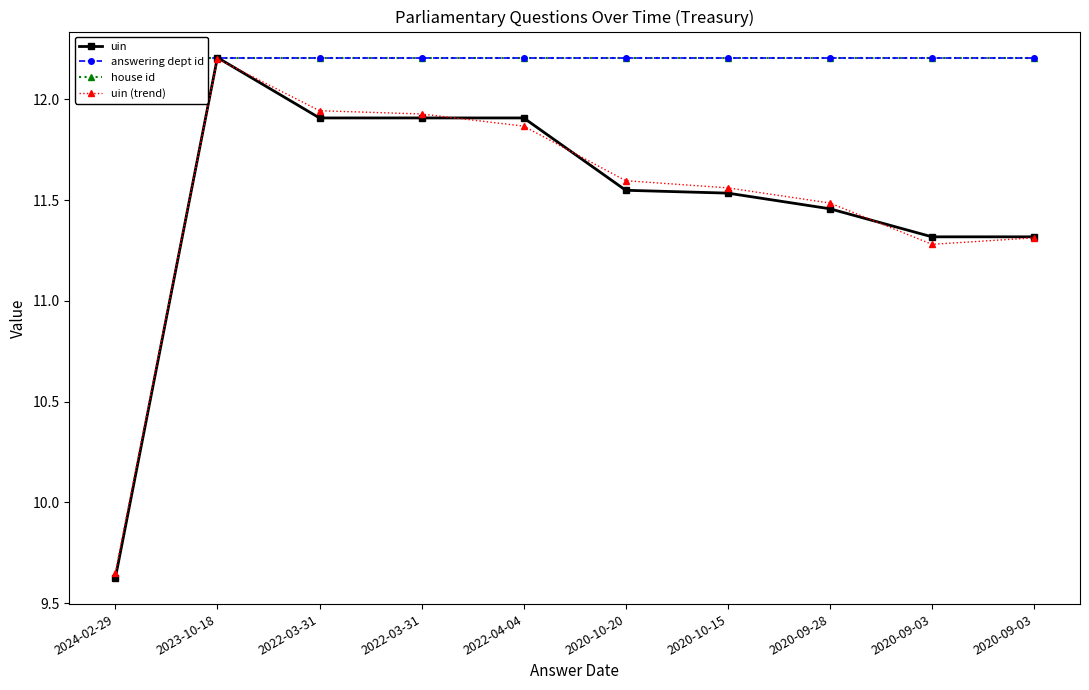

Reading right to left, transcribe all the data shown in this chart.

uin: 2020-09-03=11.3	2020-09-03=11.3	2020-09-28=11.5	2020-10-15=11.5	2020-10-20=11.5	2022-04-04=11.9	2022-03-31=11.9	2022-03-31=11.9	2023-10-18=12.2	2024-02-29=9.6
answering dept id: 2020-09-03=12.2	2020-09-03=12.2	2020-09-28=12.2	2020-10-15=12.2	2020-10-20=12.2	2022-04-04=12.2	2022-03-31=12.2	2022-03-31=12.2	2023-10-18=12.2	2024-02-29=12.2
house id: 2020-09-03=12.2	2020-09-03=12.2	2020-09-28=12.2	2020-10-15=12.2	2020-10-20=12.2	2022-04-04=12.2	2022-03-31=12.2	2022-03-31=12.2	2023-10-18=12.2	2024-02-29=12.2
uin (trend): 2020-09-03=11.3	2020-09-03=11.3	2020-09-28=11.5	2020-10-15=11.6	2020-10-20=11.6	2022-04-04=11.9	2022-03-31=11.9	2022-03-31=11.9	2023-10-18=12.2	2024-02-29=9.7